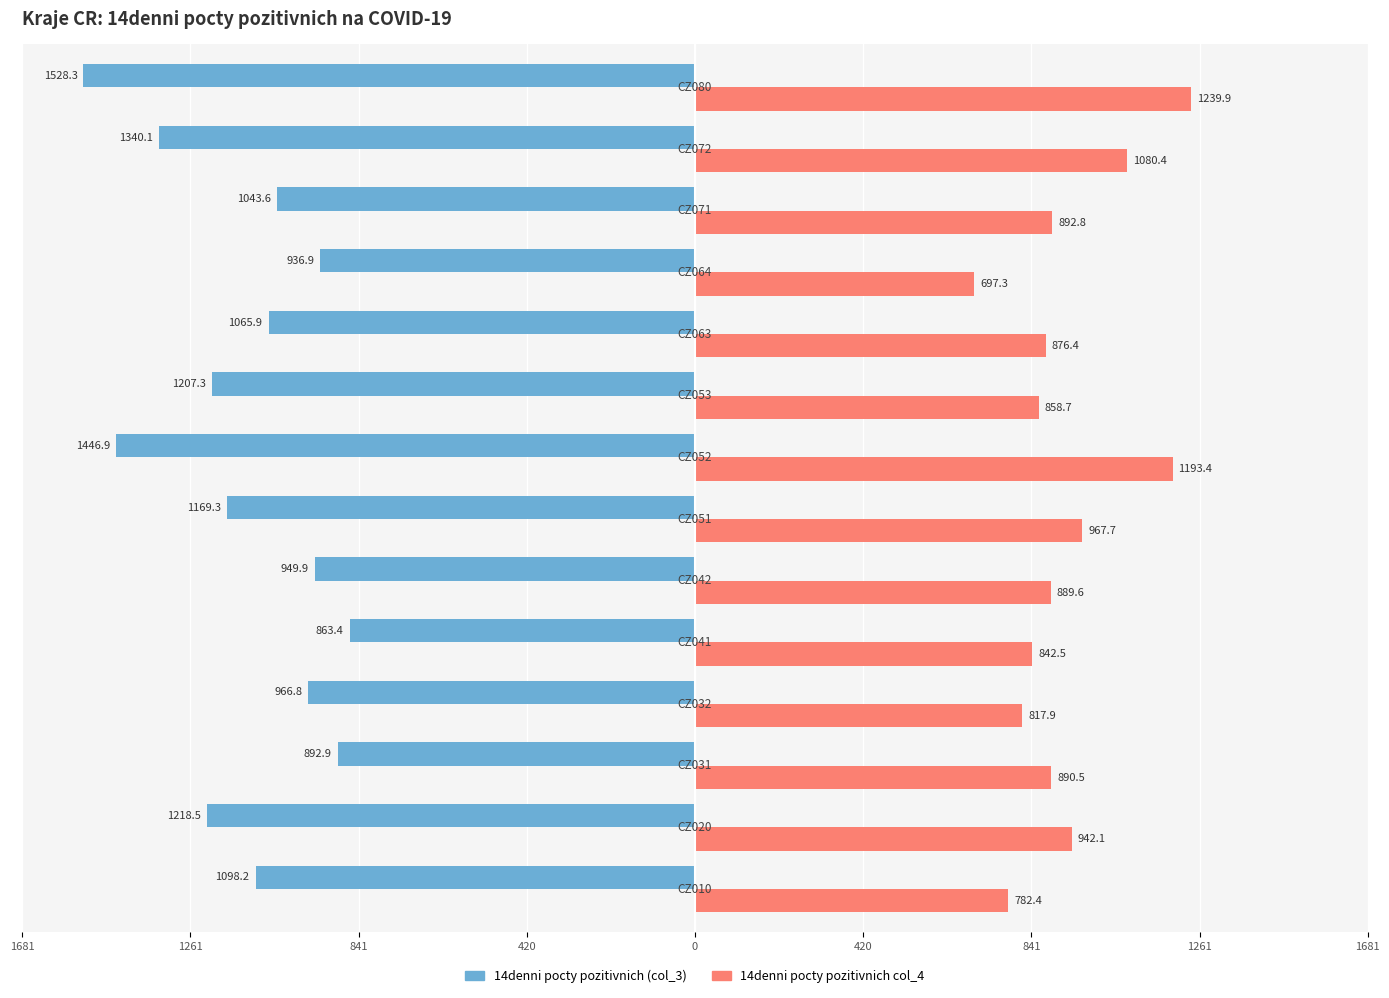

What are all the series names shown in the legend?

14denni pocty pozitivnich (col_3), 14denni pocty pozitivnich col_4